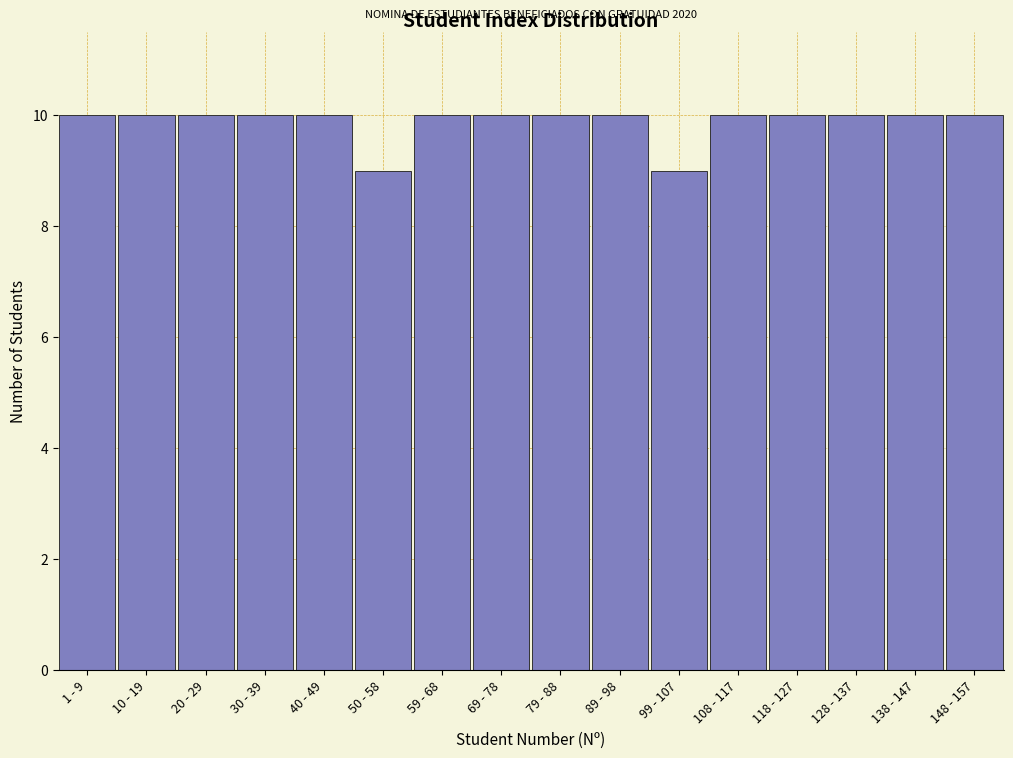

Reading left to right, what are all the values shown in this chart?

10	10	10	10	10	9	10	10	10	10	9	10	10	10	10	10